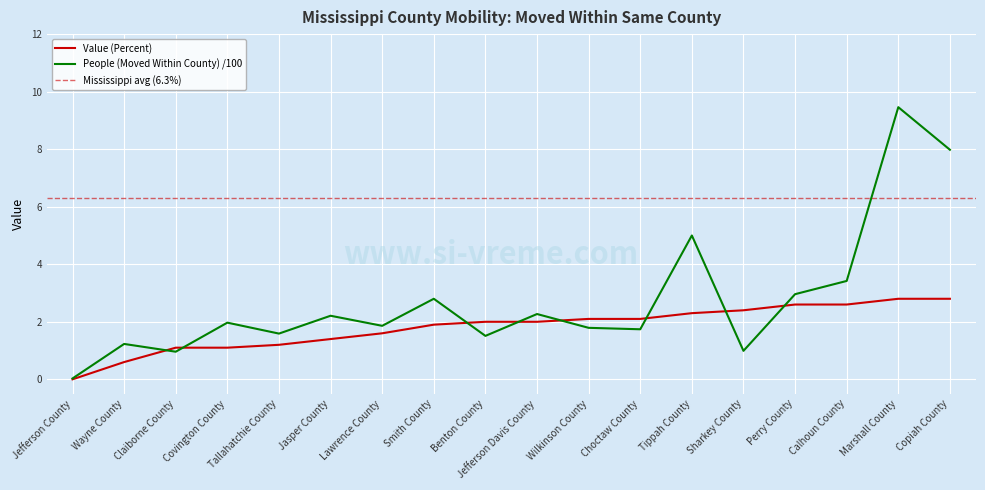

At Sharkey County, list the series in order from smallest to largest.

People (Moved Within County) /100, Value (Percent)